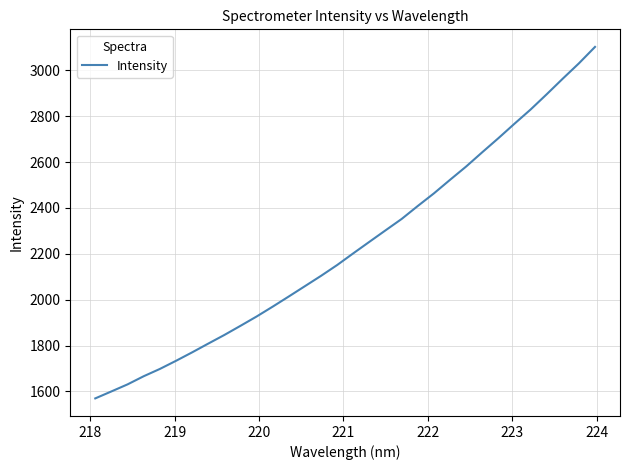

What is the difference between the maximum and minimum values?

1532.8